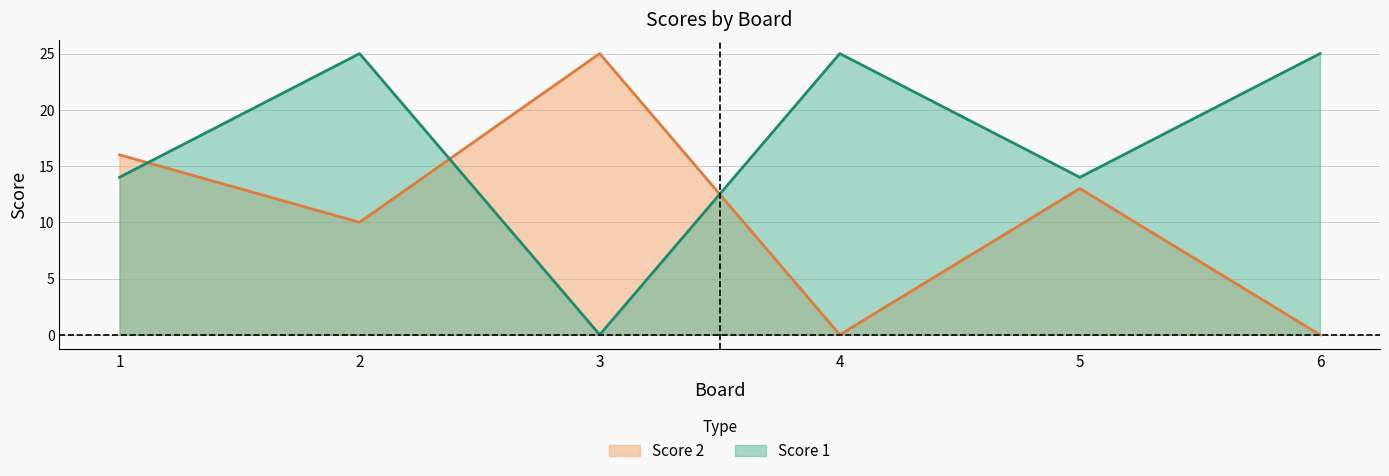

List the labels in order of Score 2 value, largest first.

3, 1, 5, 2, 4, 6